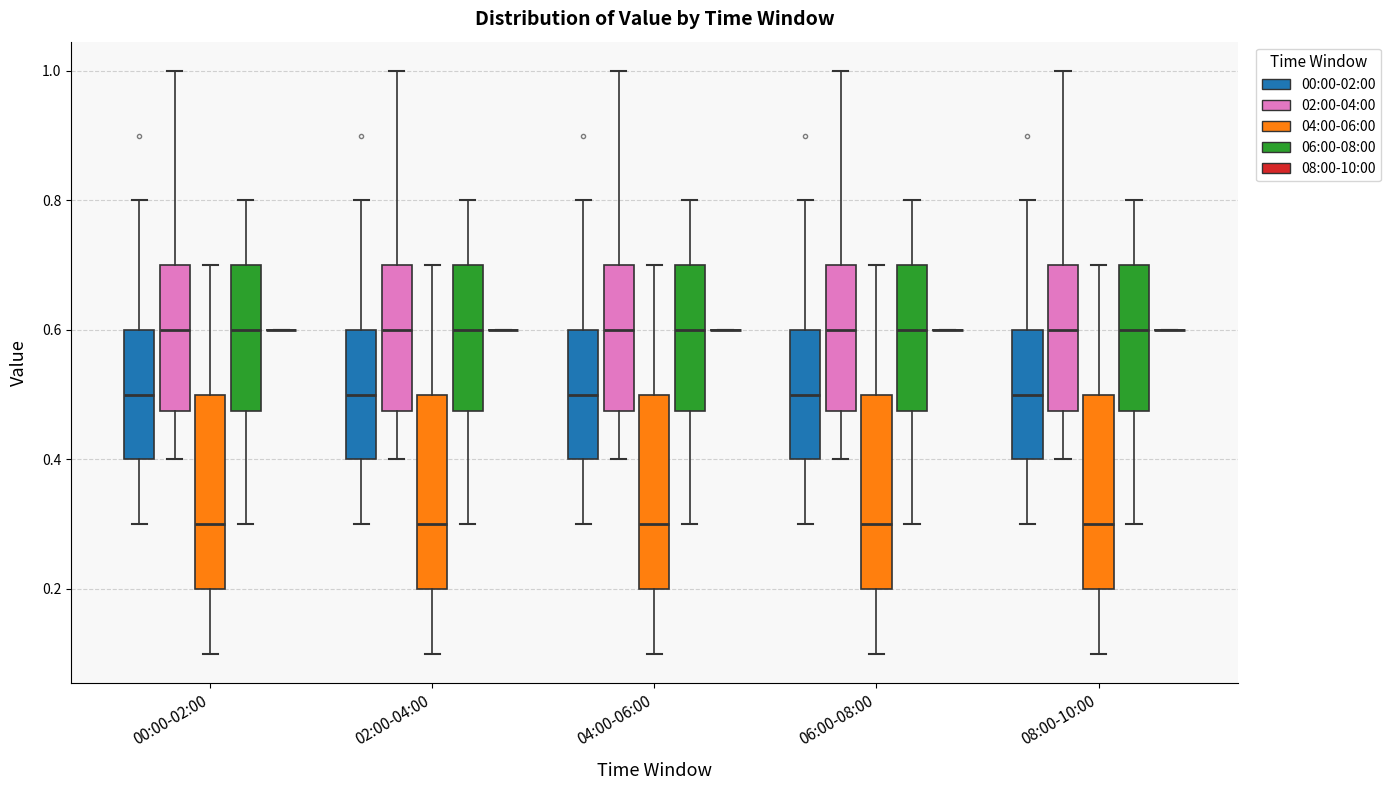

Reading left to right, read every box against the y-axis: the position of its median line, the range the box covers, and the ends of its whiskers. The values are not printed on the chart, so give them approximately, as read against the axis.

00:00-02:00 (00:00-02:00): median 0.50, box 0.40 to 0.60, whiskers 0.30 to 0.80
00:00-02:00 (02:00-04:00): median 0.60, box 0.48 to 0.70, whiskers 0.40 to 1.00
00:00-02:00 (04:00-06:00): median 0.30, box 0.20 to 0.50, whiskers 0.10 to 0.70
00:00-02:00 (06:00-08:00): median 0.60, box 0.48 to 0.70, whiskers 0.30 to 0.80
00:00-02:00 (08:00-10:00): box collapsed to a line at 0.60, whiskers 0.60 to 0.60
02:00-04:00 (00:00-02:00): median 0.50, box 0.40 to 0.60, whiskers 0.30 to 0.80
02:00-04:00 (02:00-04:00): median 0.60, box 0.48 to 0.70, whiskers 0.40 to 1.00
02:00-04:00 (04:00-06:00): median 0.30, box 0.20 to 0.50, whiskers 0.10 to 0.70
02:00-04:00 (06:00-08:00): median 0.60, box 0.48 to 0.70, whiskers 0.30 to 0.80
02:00-04:00 (08:00-10:00): box collapsed to a line at 0.60, whiskers 0.60 to 0.60
04:00-06:00 (00:00-02:00): median 0.50, box 0.40 to 0.60, whiskers 0.30 to 0.80
04:00-06:00 (02:00-04:00): median 0.60, box 0.48 to 0.70, whiskers 0.40 to 1.00
04:00-06:00 (04:00-06:00): median 0.30, box 0.20 to 0.50, whiskers 0.10 to 0.70
04:00-06:00 (06:00-08:00): median 0.60, box 0.48 to 0.70, whiskers 0.30 to 0.80
04:00-06:00 (08:00-10:00): box collapsed to a line at 0.60, whiskers 0.60 to 0.60
06:00-08:00 (00:00-02:00): median 0.50, box 0.40 to 0.60, whiskers 0.30 to 0.80
06:00-08:00 (02:00-04:00): median 0.60, box 0.48 to 0.70, whiskers 0.40 to 1.00
06:00-08:00 (04:00-06:00): median 0.30, box 0.20 to 0.50, whiskers 0.10 to 0.70
06:00-08:00 (06:00-08:00): median 0.60, box 0.48 to 0.70, whiskers 0.30 to 0.80
06:00-08:00 (08:00-10:00): box collapsed to a line at 0.60, whiskers 0.60 to 0.60
08:00-10:00 (00:00-02:00): median 0.50, box 0.40 to 0.60, whiskers 0.30 to 0.80
08:00-10:00 (02:00-04:00): median 0.60, box 0.48 to 0.70, whiskers 0.40 to 1.00
08:00-10:00 (04:00-06:00): median 0.30, box 0.20 to 0.50, whiskers 0.10 to 0.70
08:00-10:00 (06:00-08:00): median 0.60, box 0.48 to 0.70, whiskers 0.30 to 0.80
08:00-10:00 (08:00-10:00): box collapsed to a line at 0.60, whiskers 0.60 to 0.60